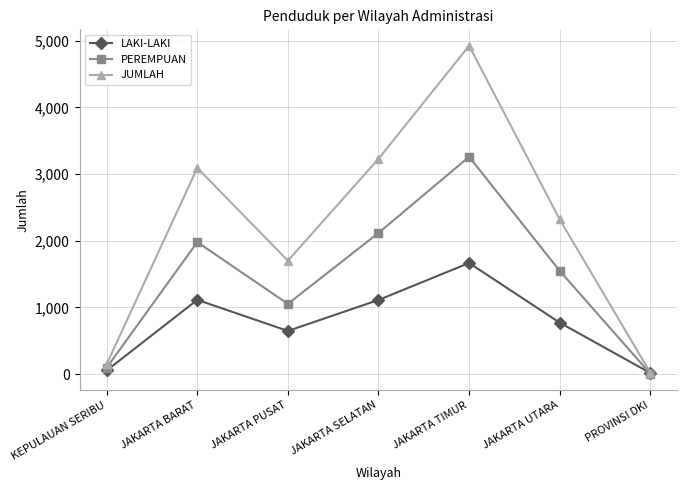

At which label does JUMLAH reach its peak?

JAKARTA TIMUR